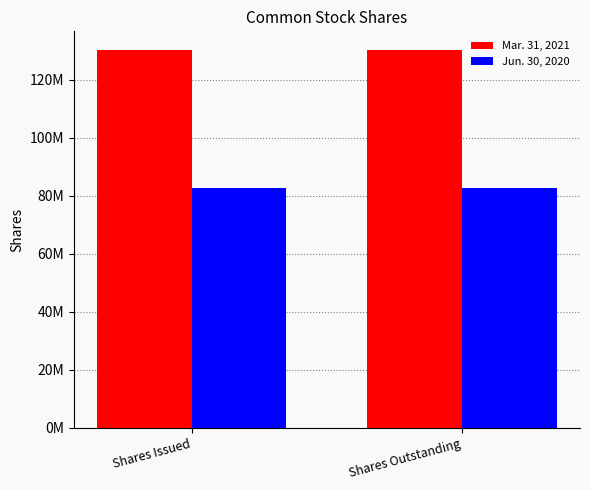

Rank the series by their maximum value, from lowest to highest.

Jun. 30, 2020, Mar. 31, 2021